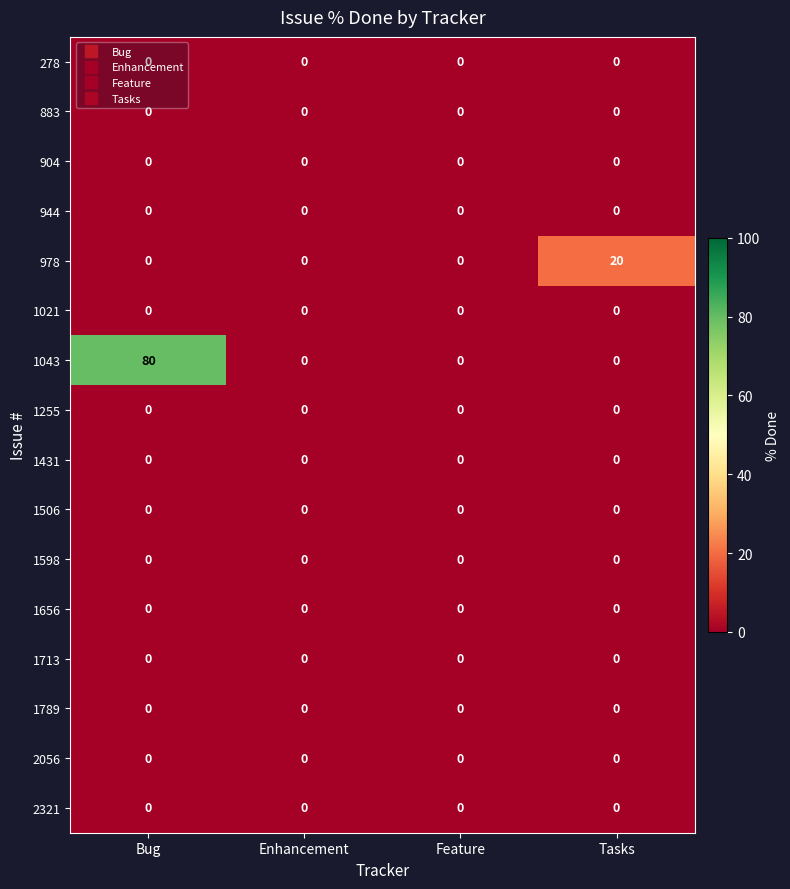

At which category is the sum across all series the highest?

Bug